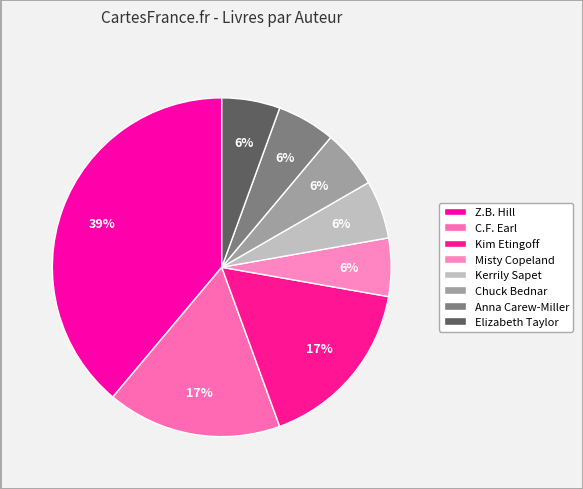

Is there a majority slice in this chart?

No